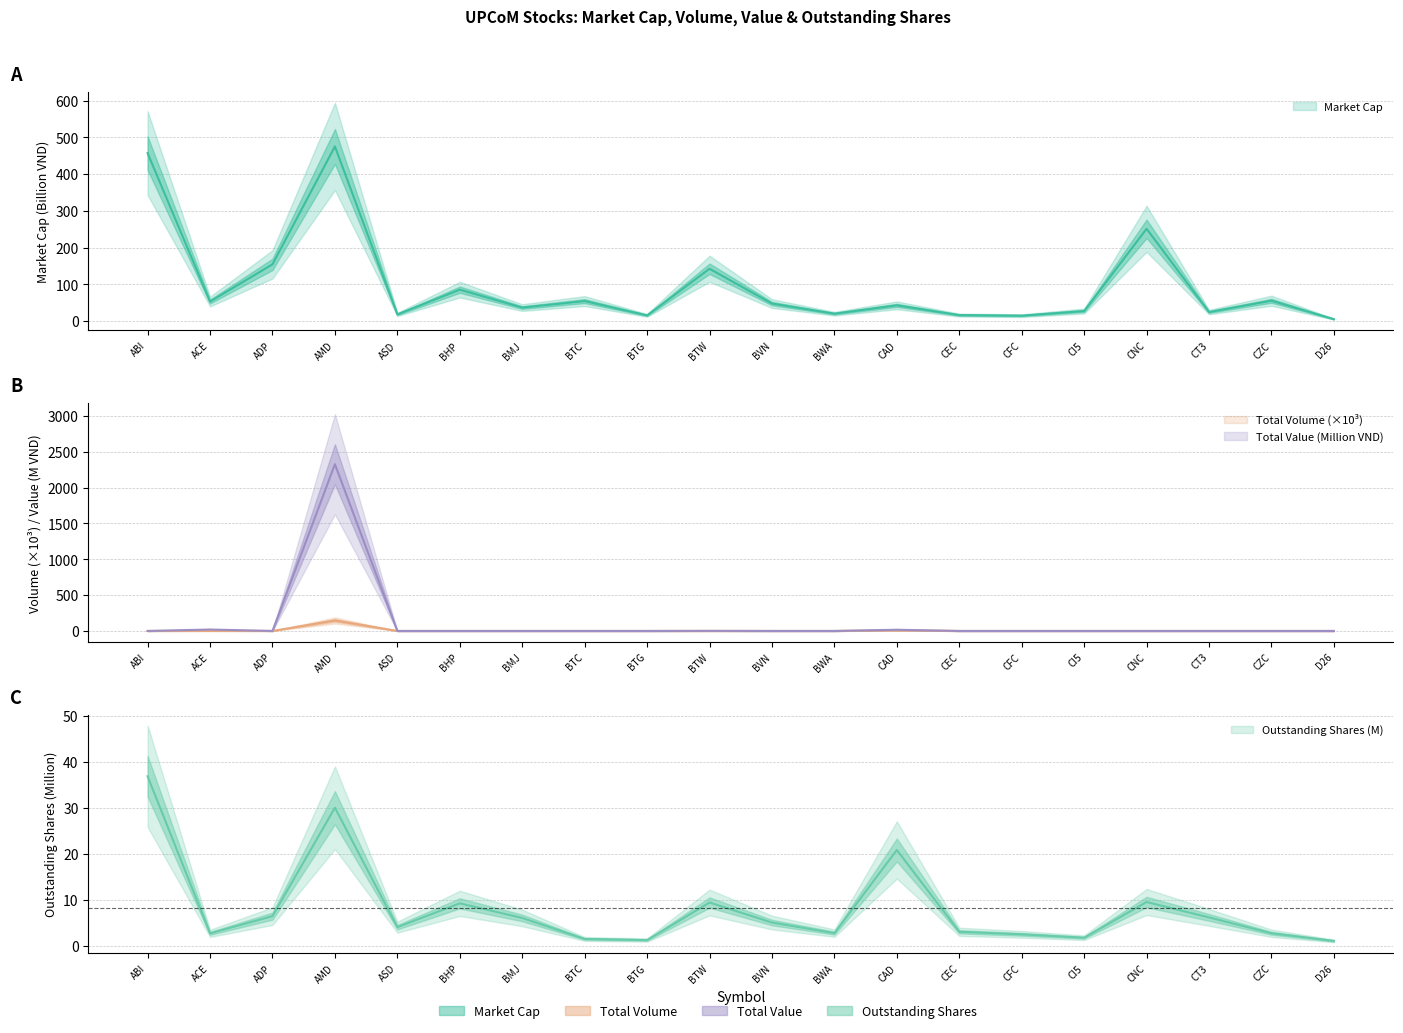

True or false: Market Cap has more than 0 points higher than both neighbors.

True